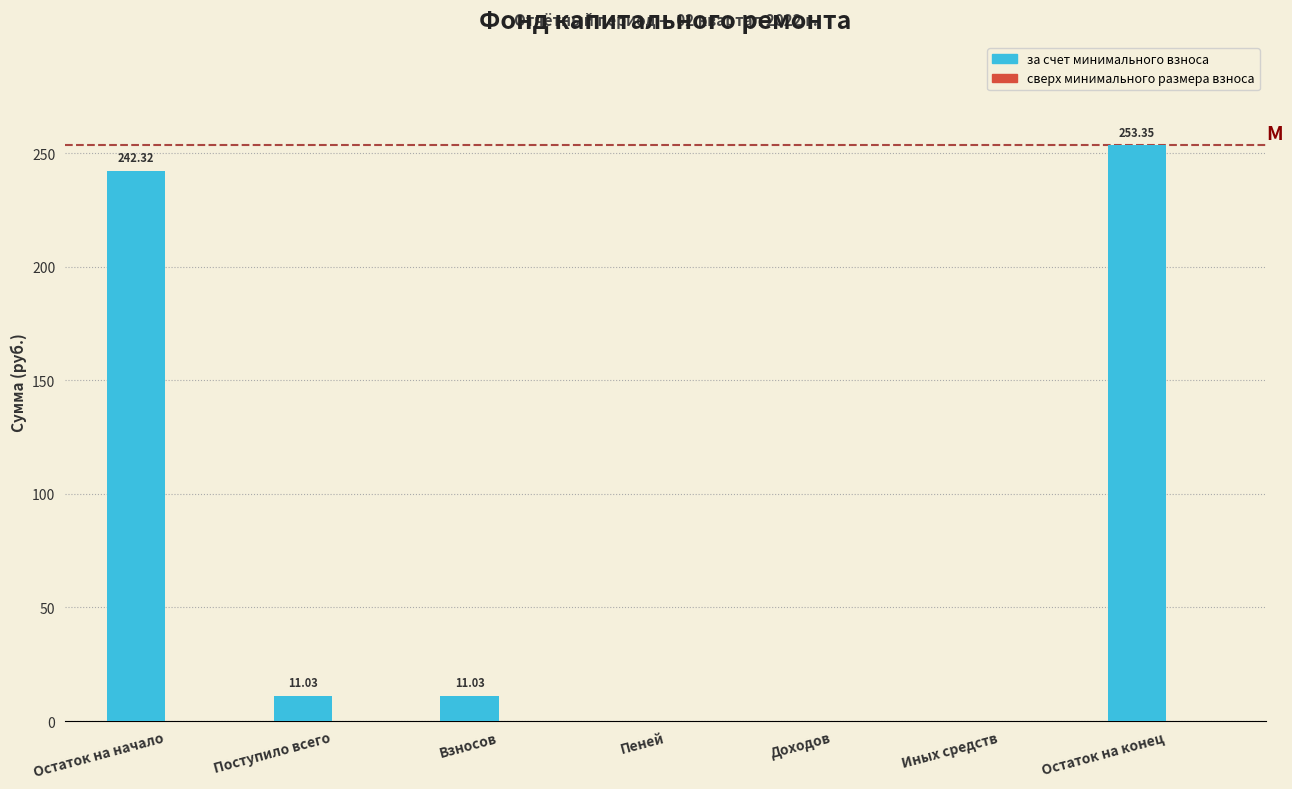

Between Поступило всего and Доходов, which is larger?

Поступило всего